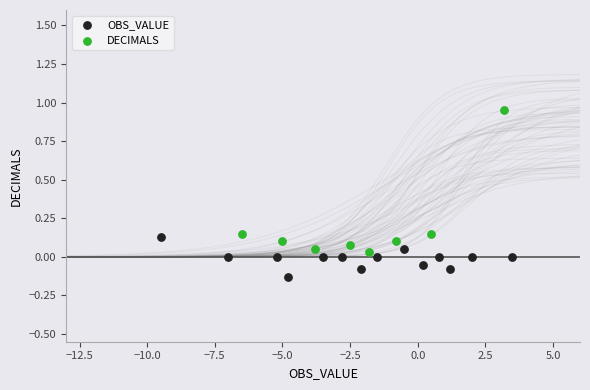

Which series contains the lowest Y value?

OBS_VALUE